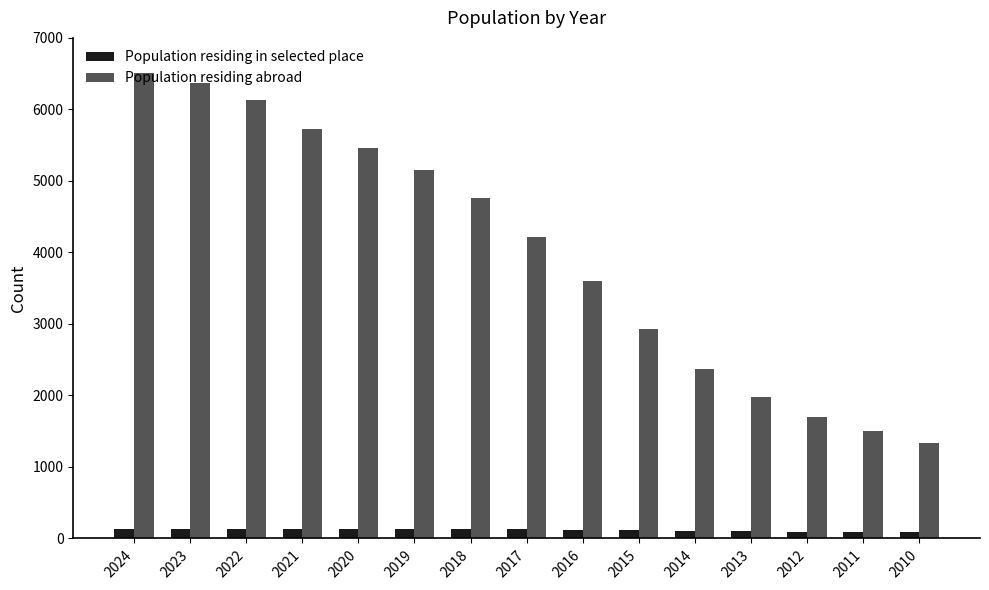

At which category does the chart reach its peak across all series?

2024